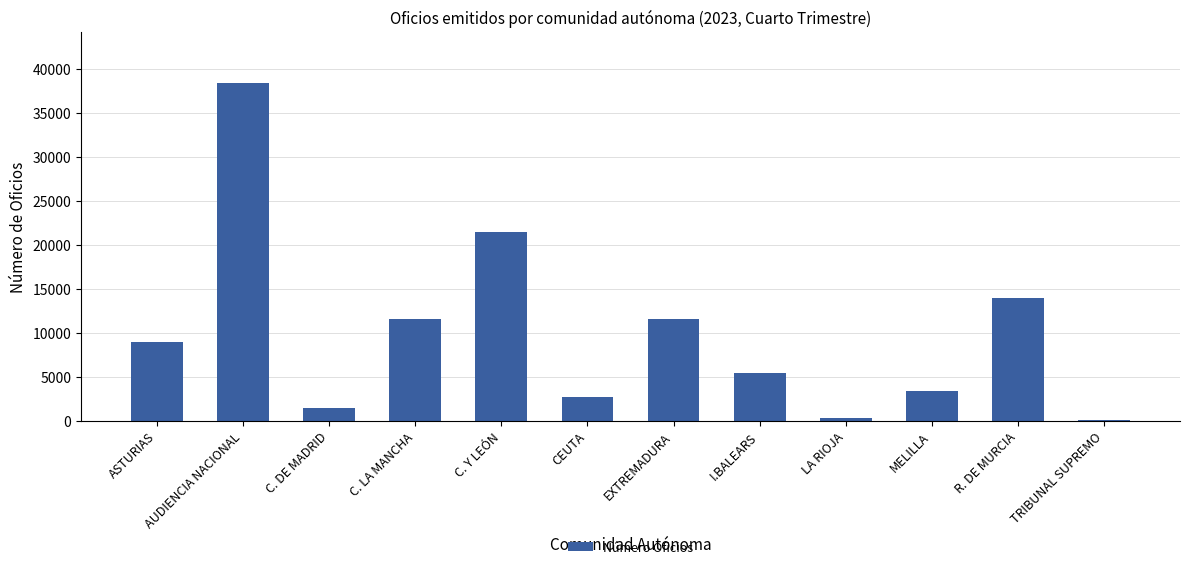

Is it true that the value at I.BALEARS is 5396?

True